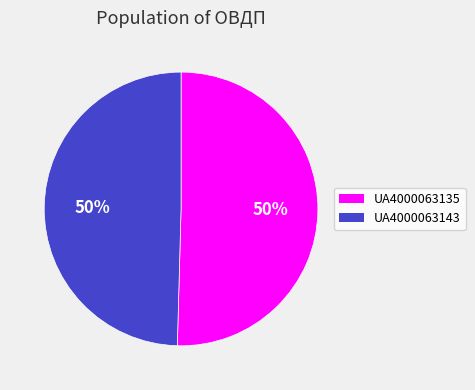

Count the number of slices in the pie.

2